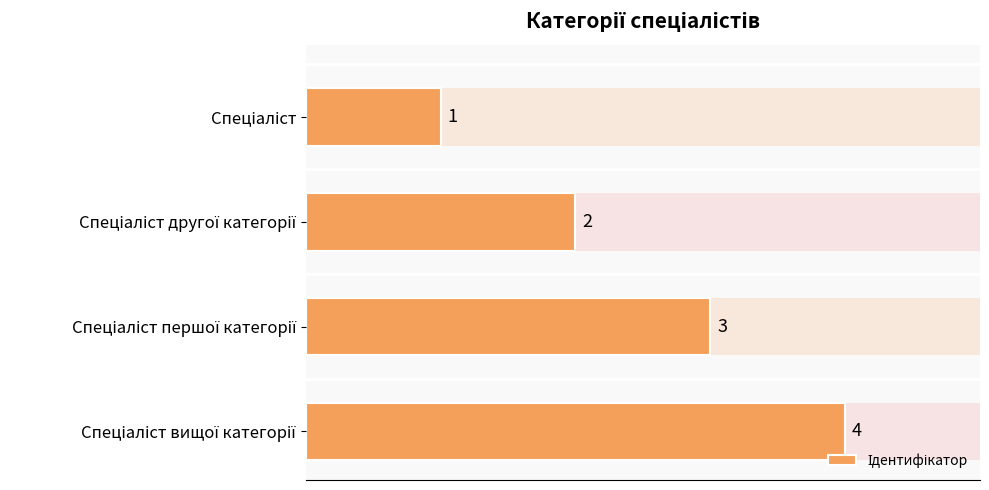

Are the bars horizontal?

Yes